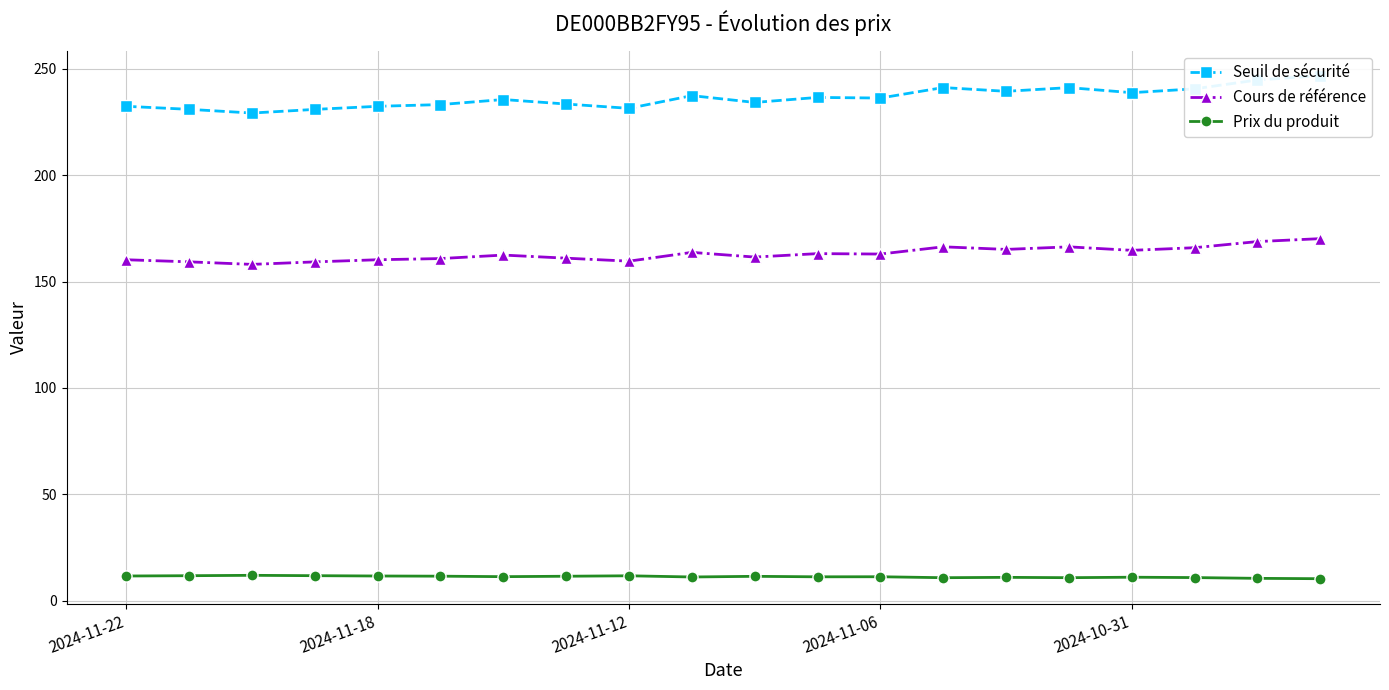

How many interior local valleys does the Prix du produit series have?

5